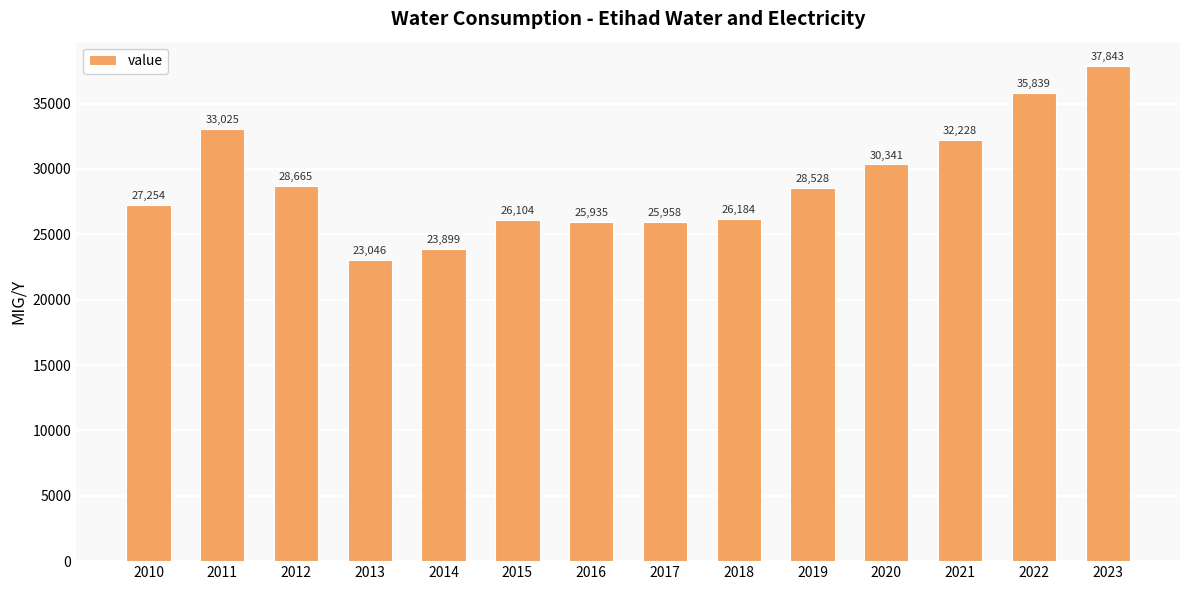

What value does the data have at 2011?

33025.0